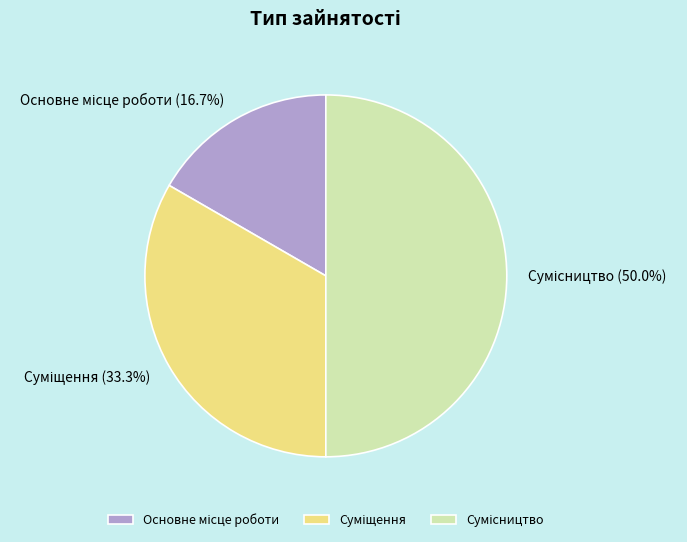

What is the change in value from Основне місце роботи to Суміщення?

+1